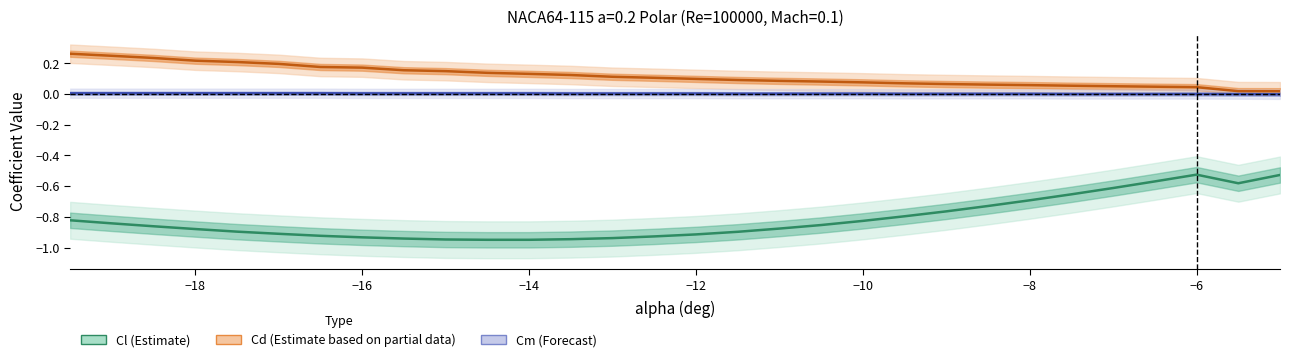

Reading left to right, list all the values displayed in this chart.

Cl (Estimate): -0.8	-0.8	-0.9	-0.9	-0.9	-0.9	-0.9	-0.9	-0.9	-0.9	-0.9	-0.9	-0.9	-0.9	-0.9	-0.9	-0.9	-0.9	-0.9	-0.8	-0.8	-0.8	-0.7	-0.7	-0.7	-0.6	-0.6	-0.5	-0.6	-0.5
Cd (Estimate based on partial data): 0.3	0.2	0.2	0.2	0.2	0.2	0.2	0.2	0.2	0.1	0.1	0.1	0.1	0.1	0.1	0.1	0.1	0.1	0.1	0.1	0.1	0.1	0.1	0.1	0.1	0.1	0.0	0.0	0.0	0.0
Cm (Forecast): 0.0	0.0	0.0	0.0	0.0	0.0	0.0	0.0	0.0	0.0	0.0	0.0	0.0	0.0	0.0	0.0	0.0	0.0	0.0	0.0	0.0	0.0	0.0	0.0	0.0	0.0	0.0	0.0	-0.0	-0.0